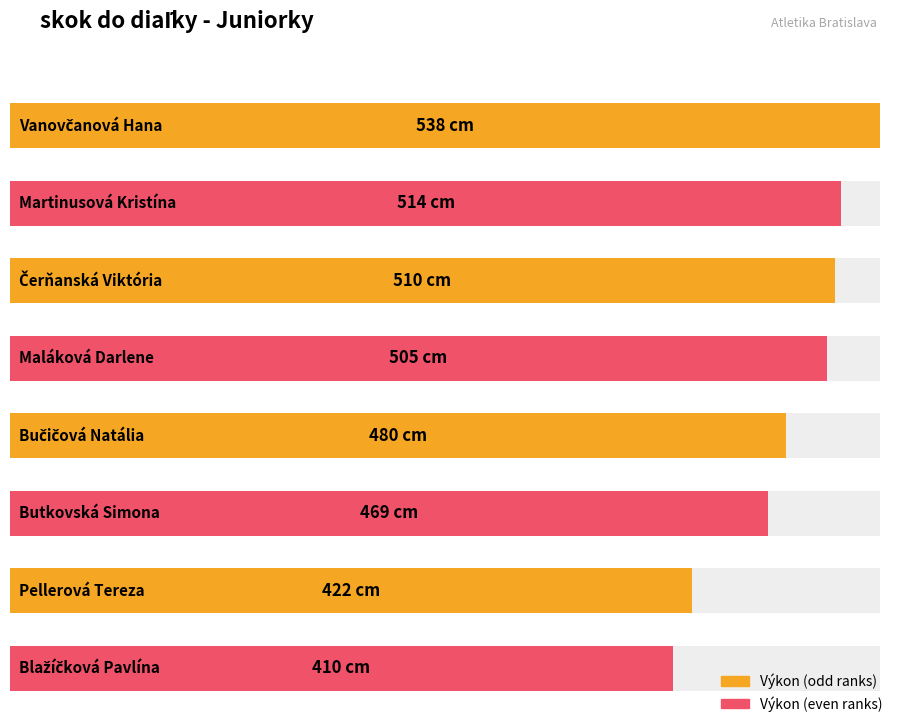

What is the minimum value shown in the chart?

410